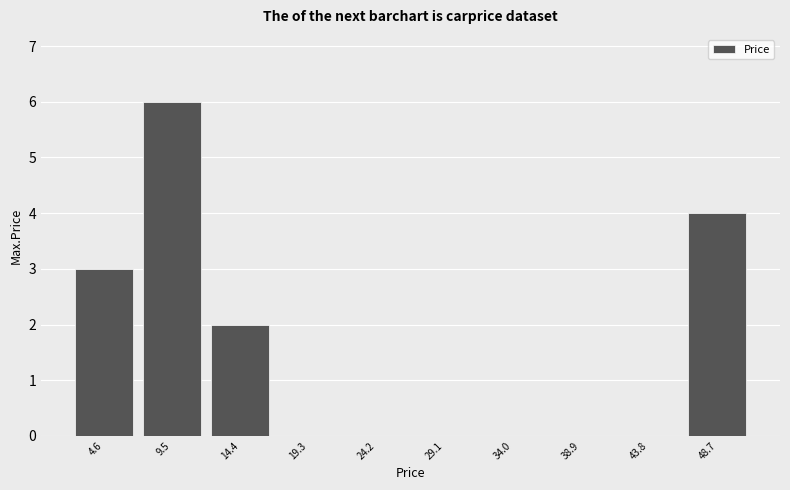

Over which range of the x-axis is the bar tallest?

7.0 to 12.0